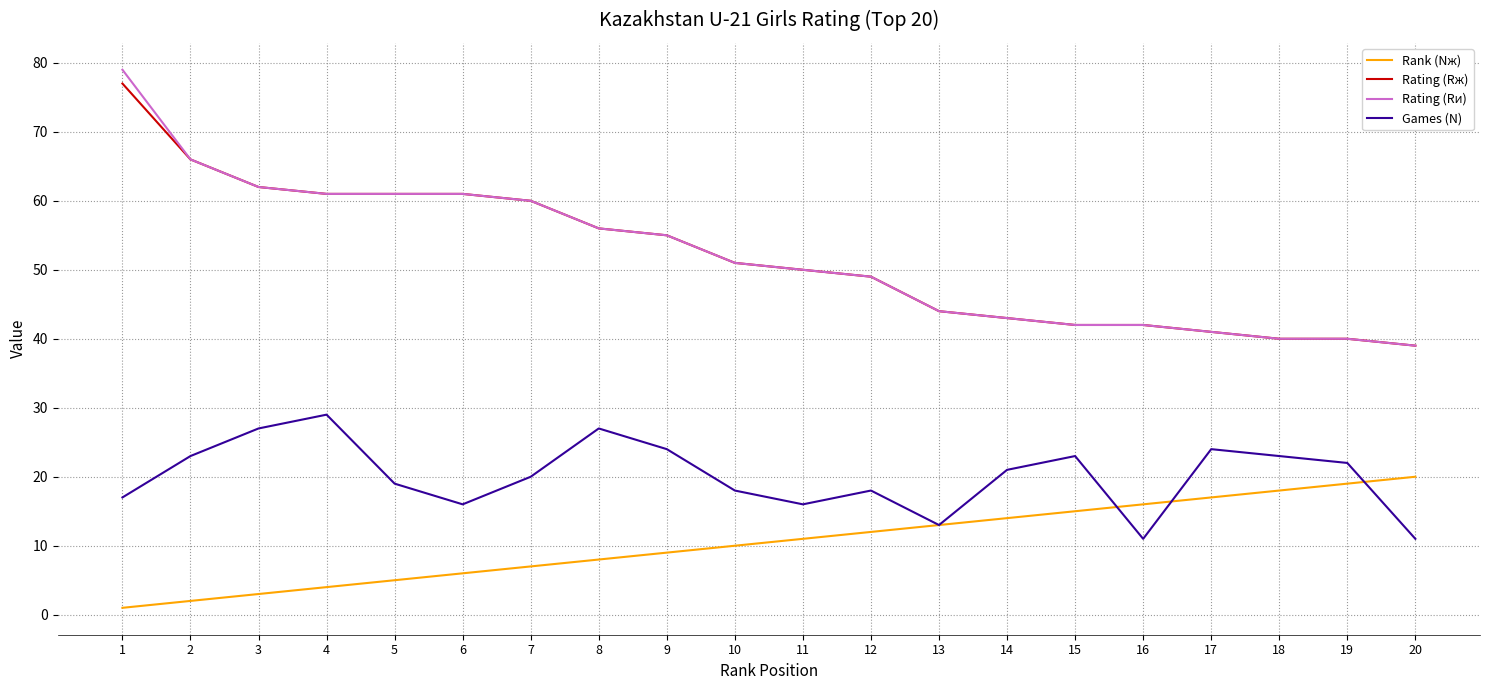

What are all the series names shown in the legend?

Rank (Nж), Rating (Rж), Rating (Rи), Games (N)